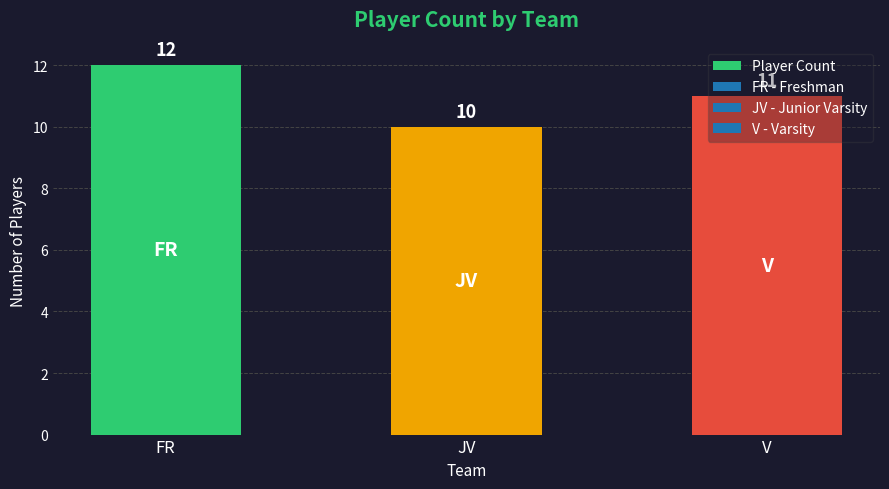

What is the difference between the second highest and minimum values?

1